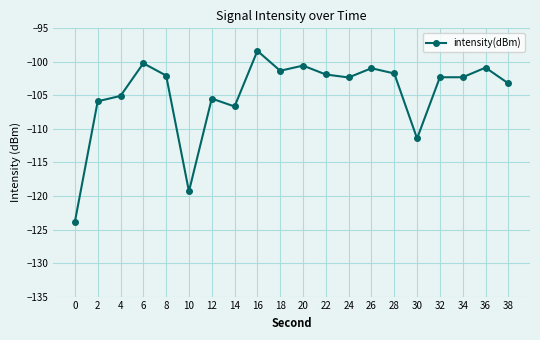

What is the sum of all values?

-2095.7